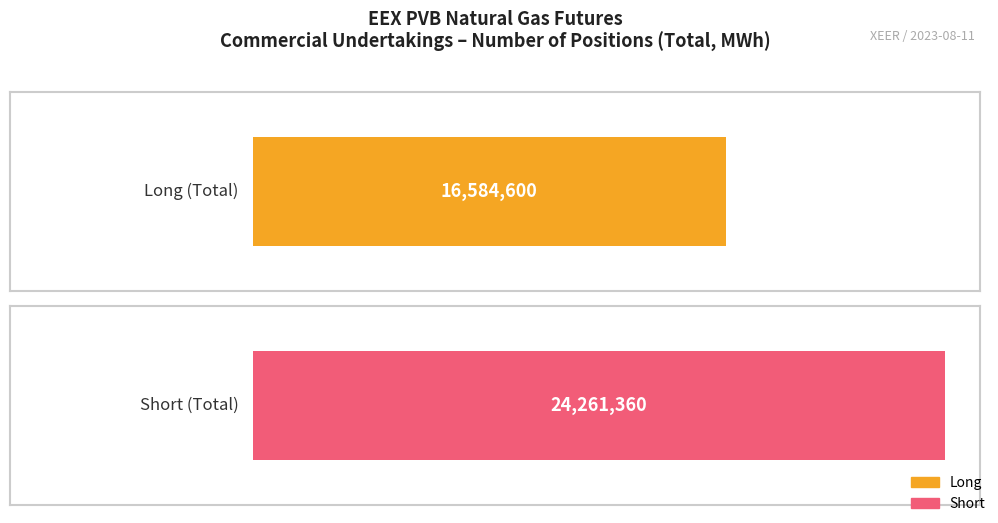

Which series has the largest total across all categories?

Short